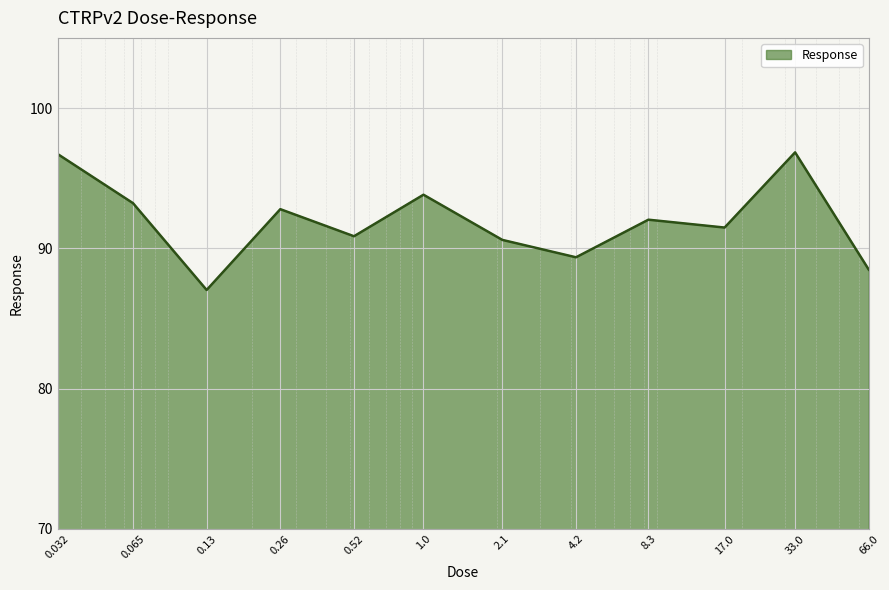

What is the minimum value shown in the chart?

87.0